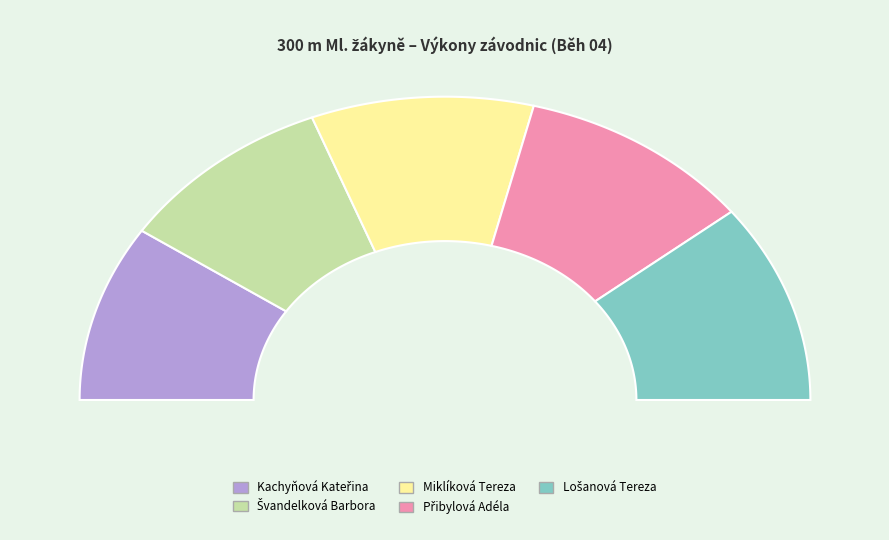

The Švandelková Barbora slice represents 24% of the pie. True or false?

False